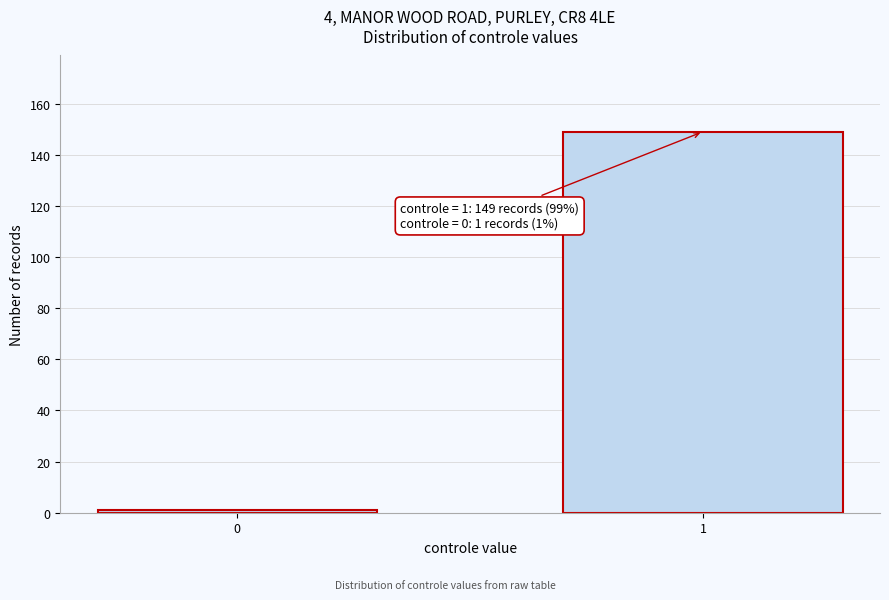

Reading left to right, list all the values displayed in this chart.

1	149